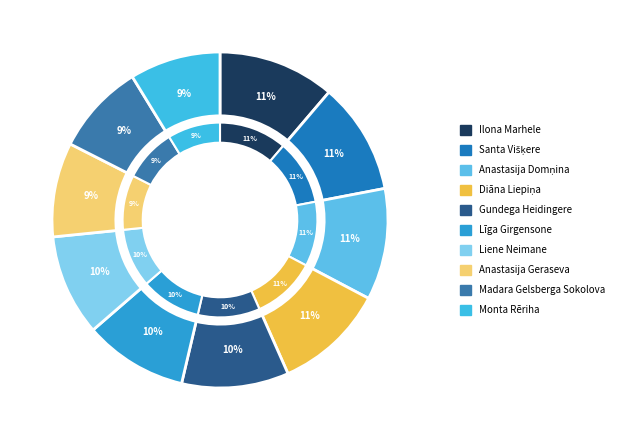

How many slices are in this pie chart?

10